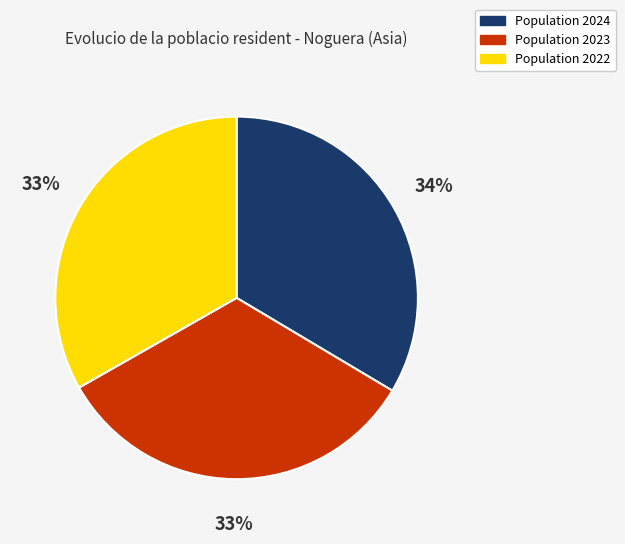

Is the sum of Population 2023 and Population 2022 greater than half?

Yes